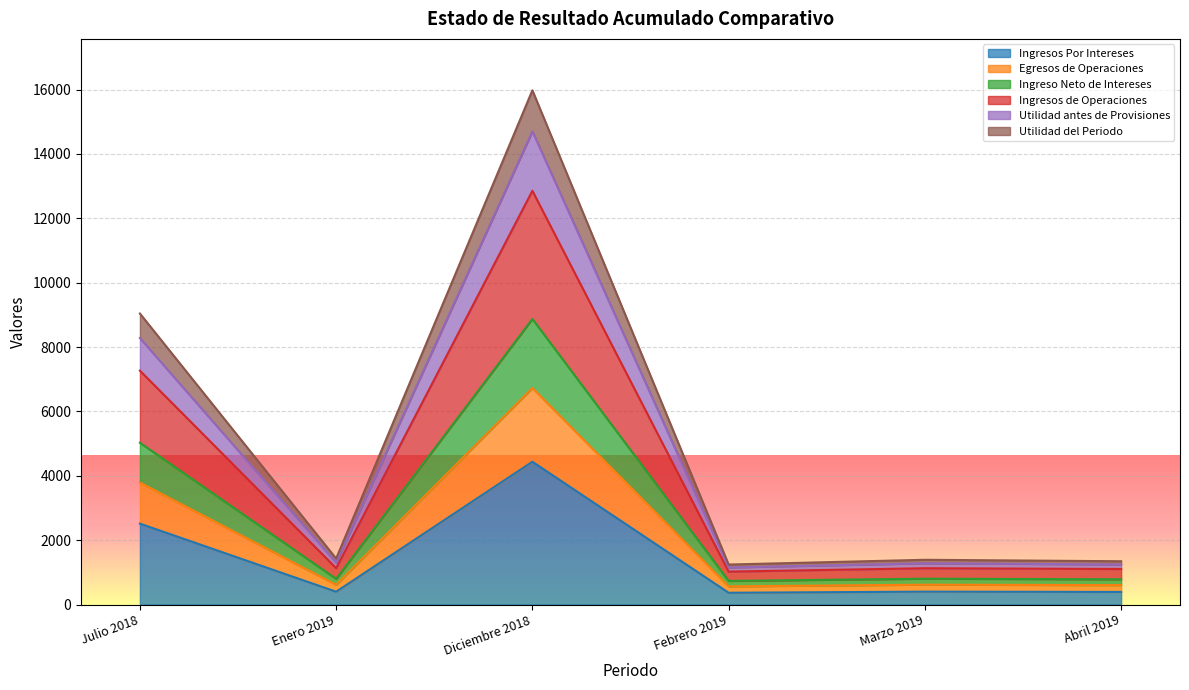

Which category has the highest value in the Ingresos Por Intereses series?

Diciembre 2018